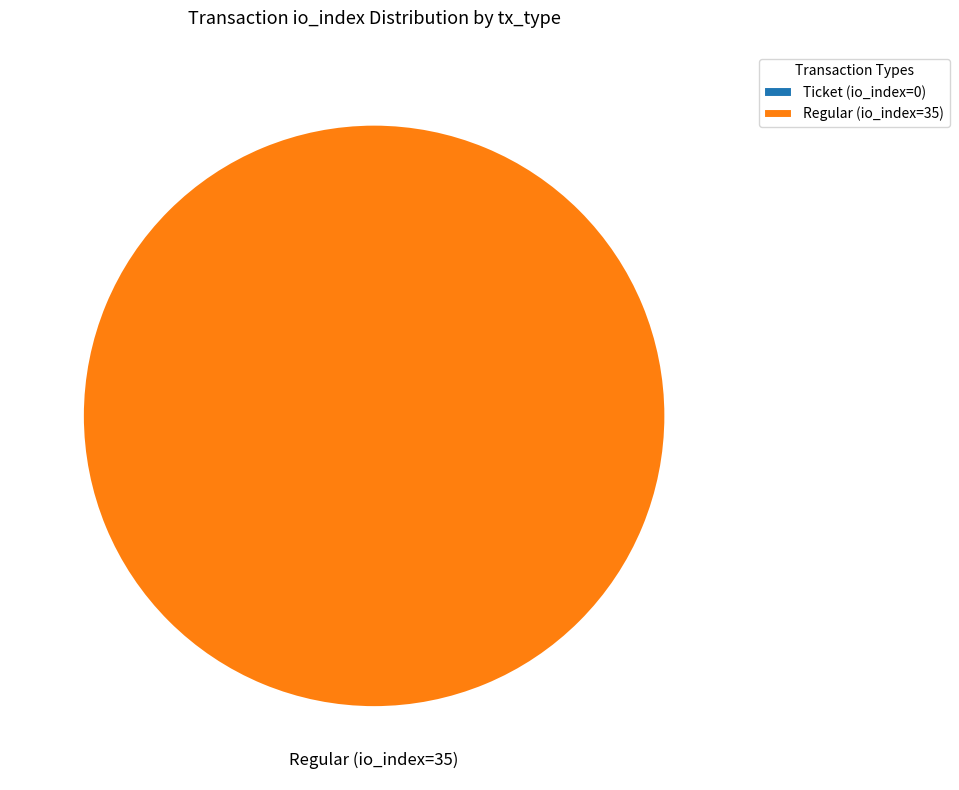

What is the total percentage of Ticket (io_index=0) and Regular (io_index=35)?

100.0%